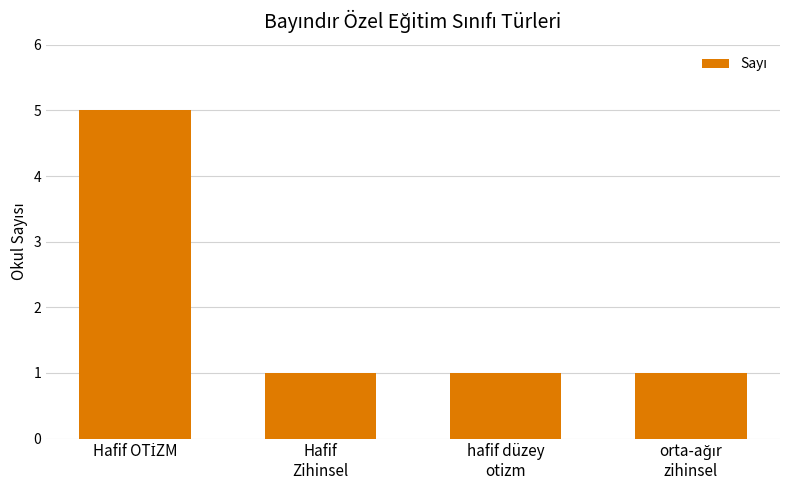

What is the difference between the maximum and second lowest values?

4